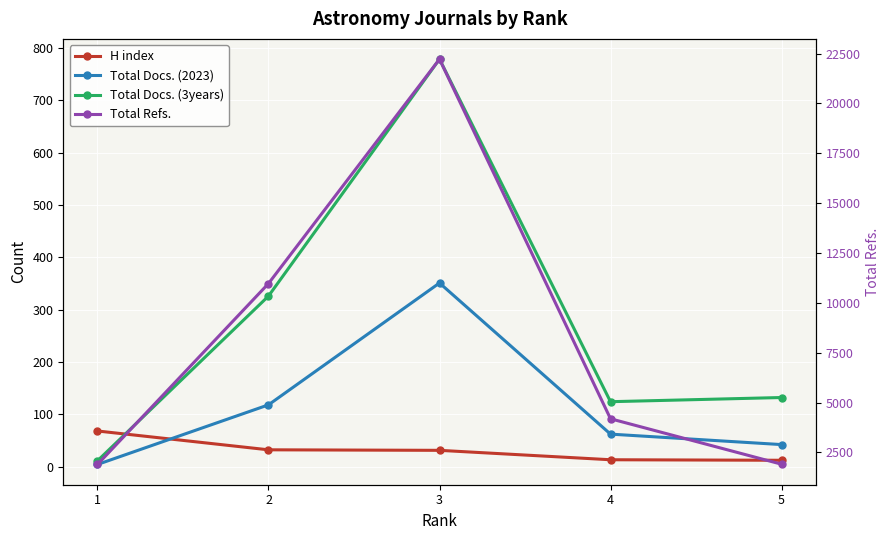

What is the value of the Total Docs. (2023) point at the 5th from the left?

42